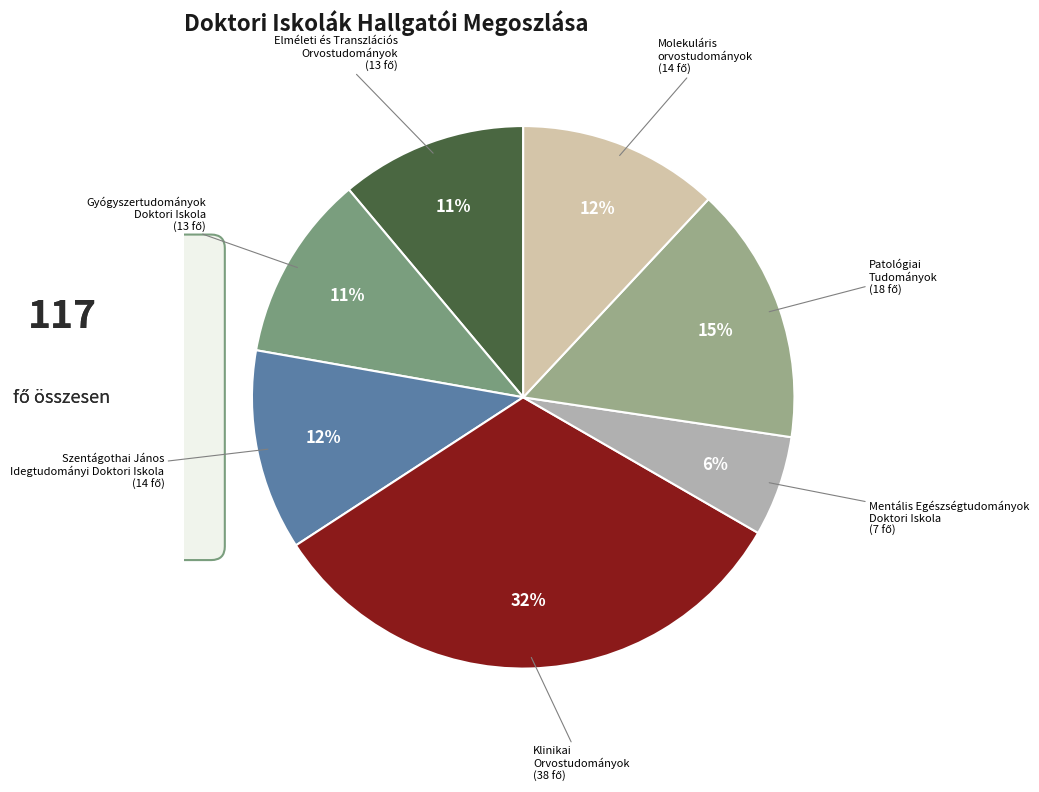

How many segments does this pie chart have?

7